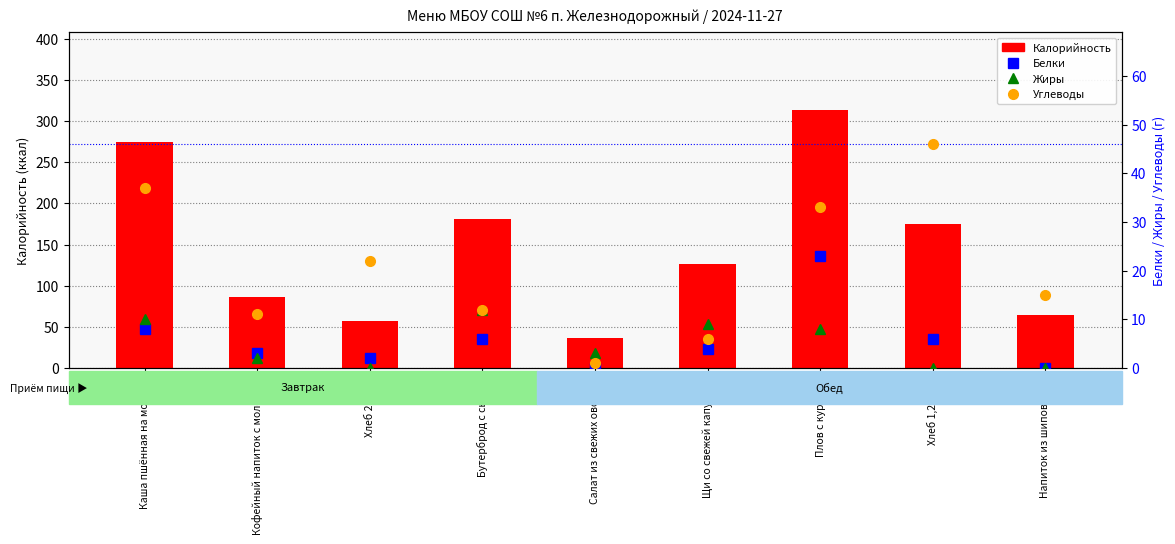

Which category has the highest value in the Белки series?

Плов с курицей